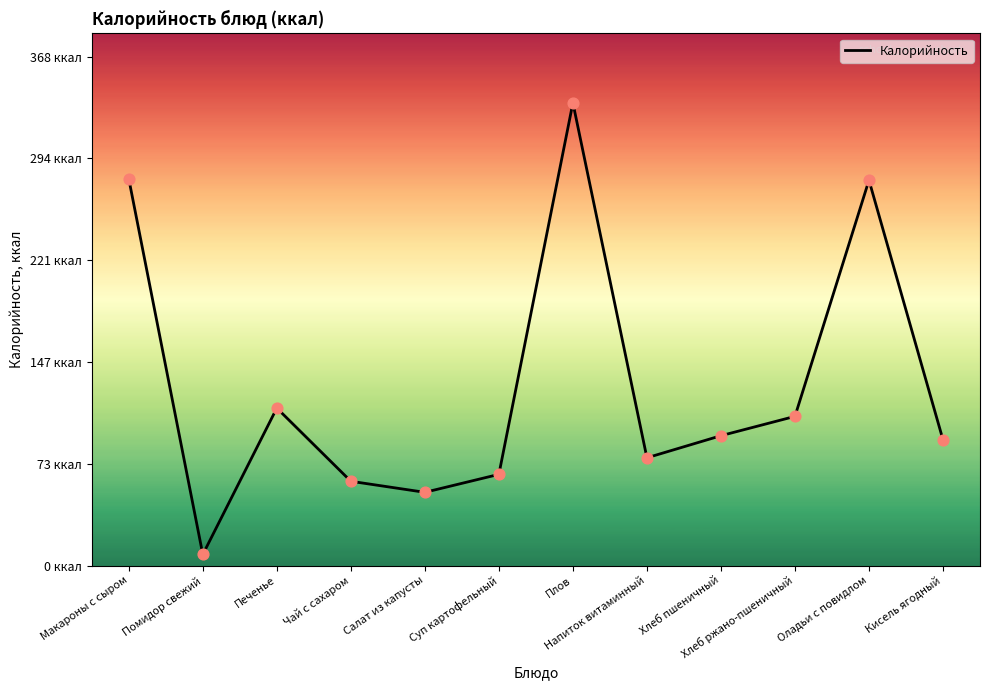

Which has a higher value, Суп картофельный or Печенье?

Печенье